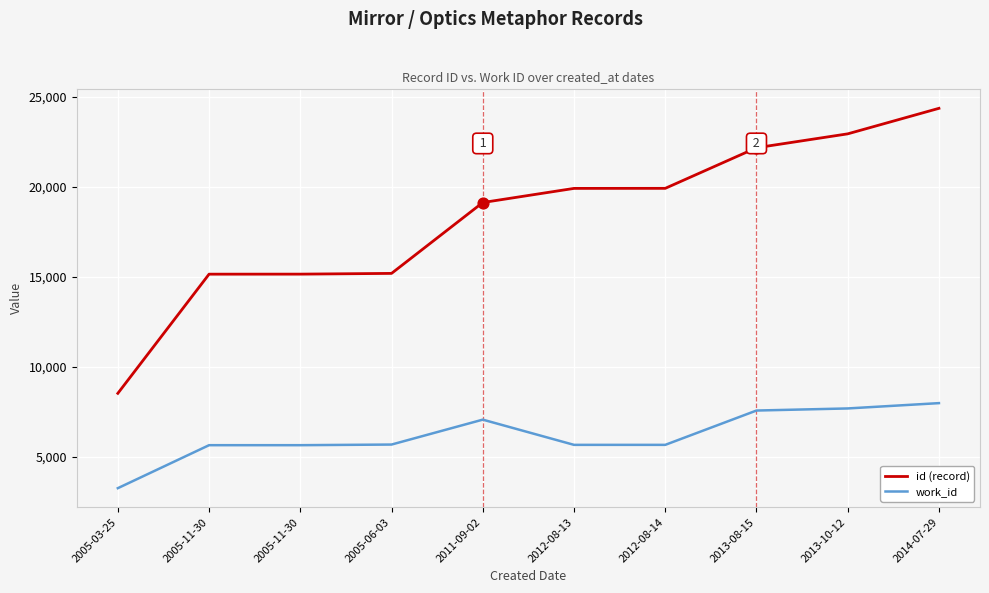

How many lines are shown in the chart?

2